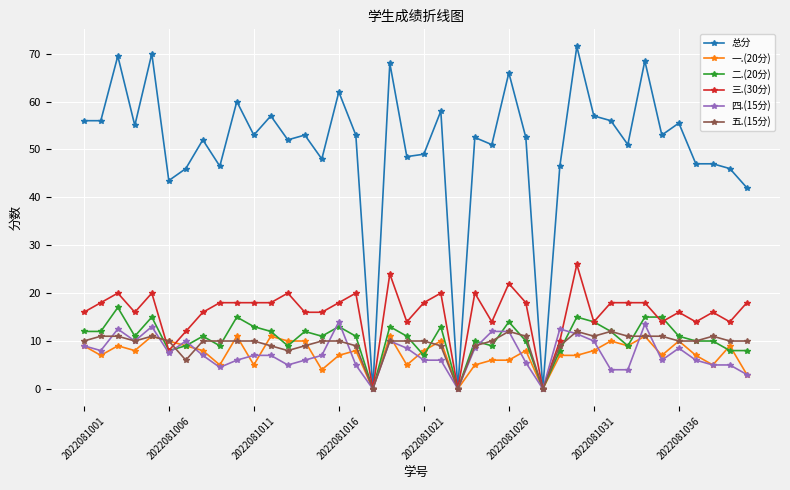

What is the difference between the maximum and minimum values in the 一.(20分) series?

11.0